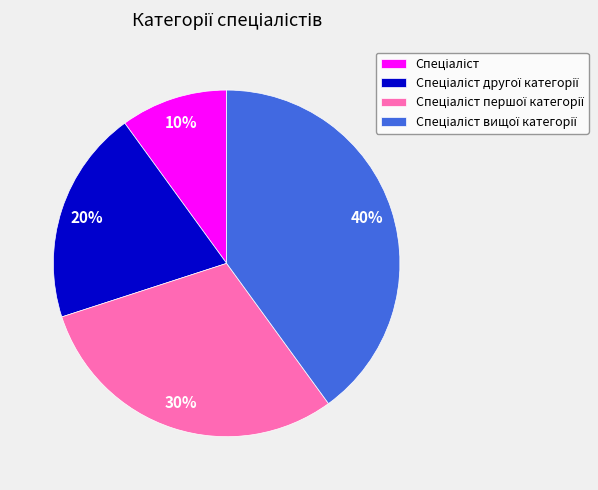

To the nearest percent, what is the difference between the largest and smallest slice percentages?

30%